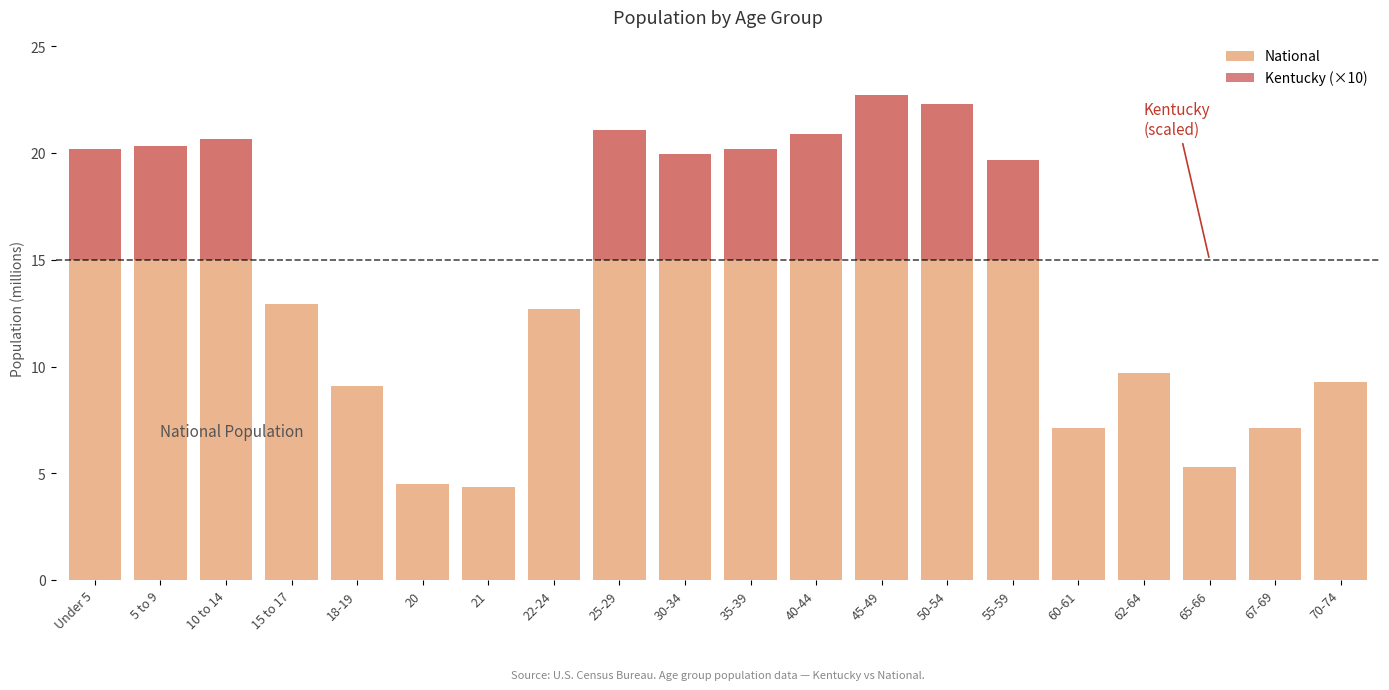

What is the maximum value shown in the chart?

22.7